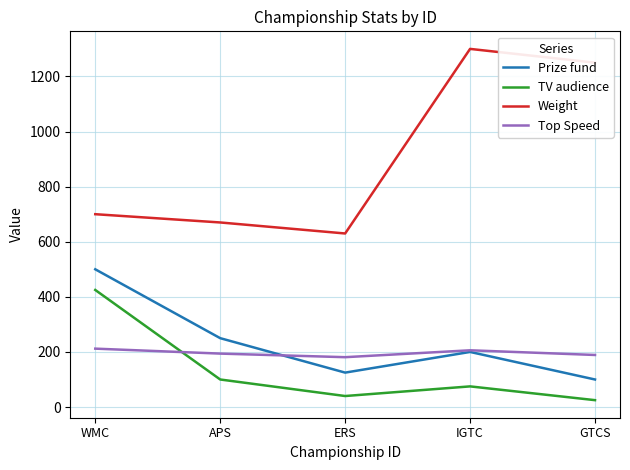

List the labels in order of TV audience value, largest first.

WMC, APS, IGTC, ERS, GTCS